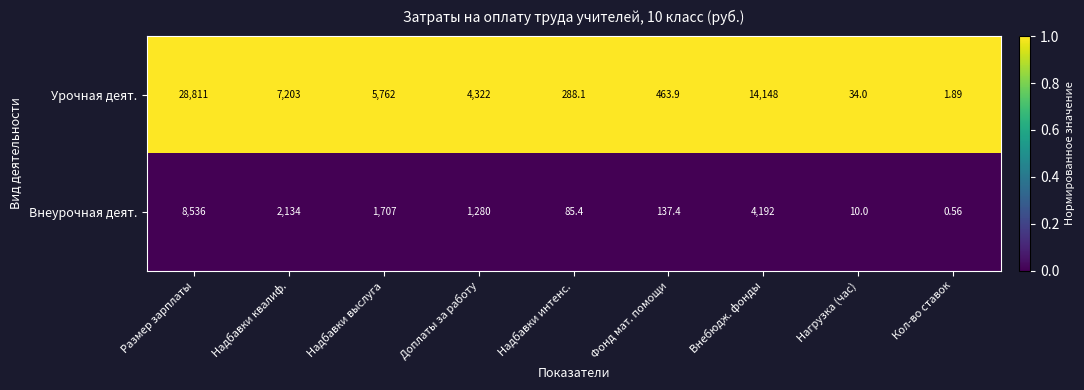

Between Надбавки квалиф. and Фонд мат. помощи, which series saw the biggest shift?

Урочная деят.